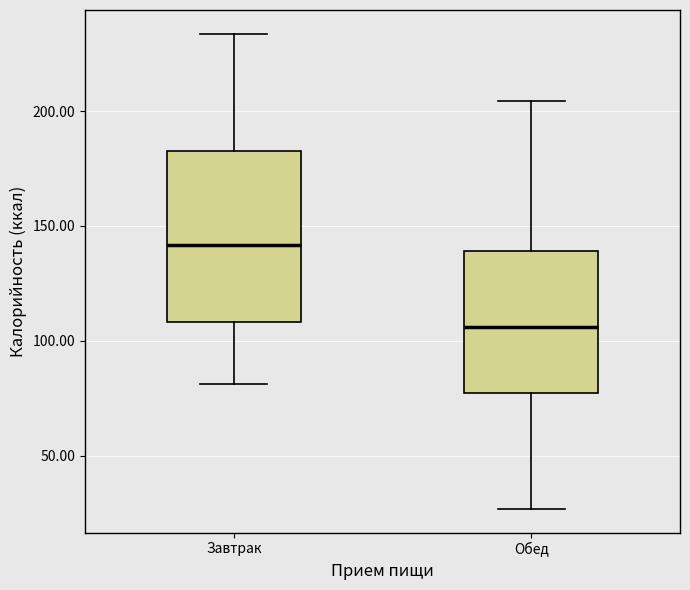

Which box's median line is the lowest?

Обед